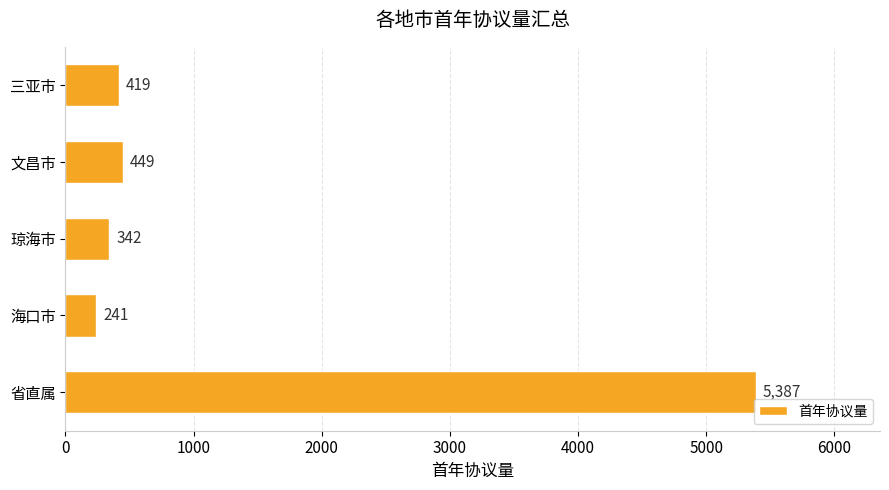

Reading bottom to top, list all the values displayed in this chart.

5387	241	342	449	419